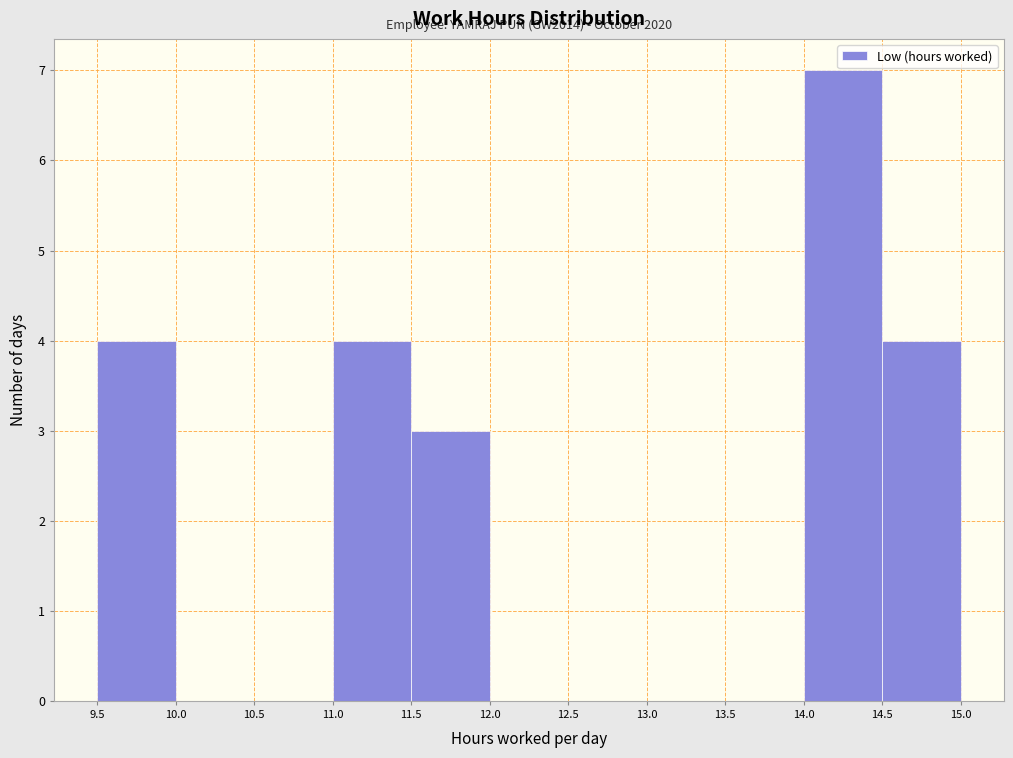

Which range on the x-axis has the tallest bar?

14.0 to 14.5